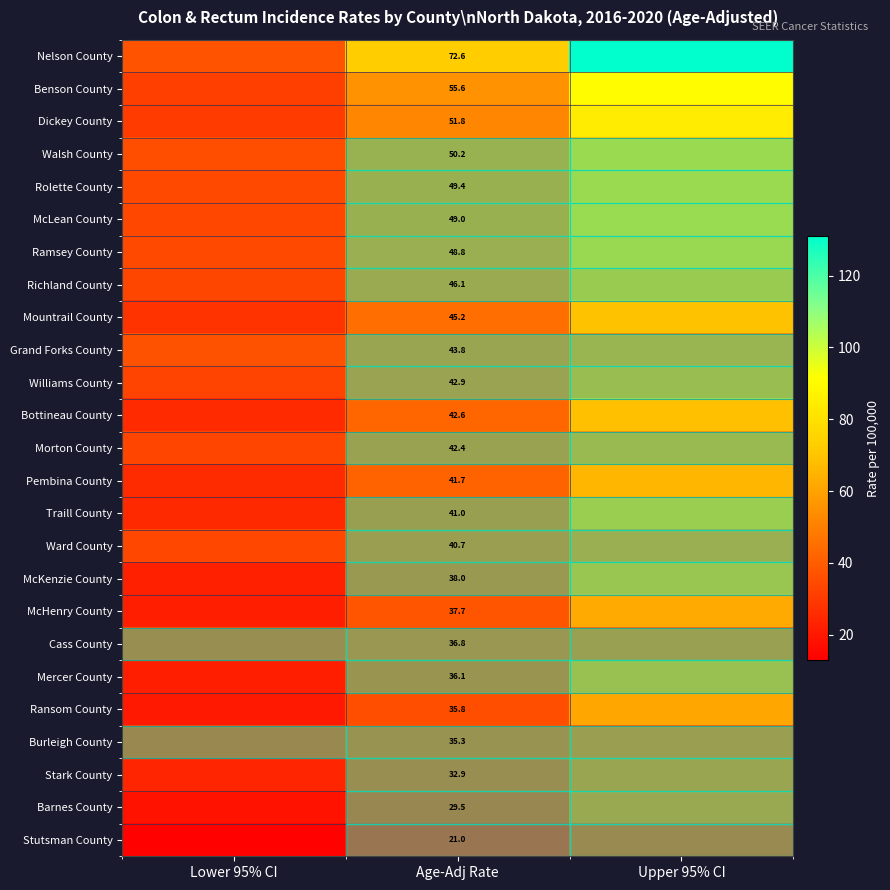

At Age-Adj Rate, list the series in order from smallest to largest.

Stutsman County, Barnes County, Stark County, Burleigh County, Ransom County, Mercer County, Cass County, McHenry County, McKenzie County, Ward County, Traill County, Pembina County, Morton County, Bottineau County, Williams County, Grand Forks County, Mountrail County, Richland County, Ramsey County, McLean County, Rolette County, Walsh County, Dickey County, Benson County, Nelson County